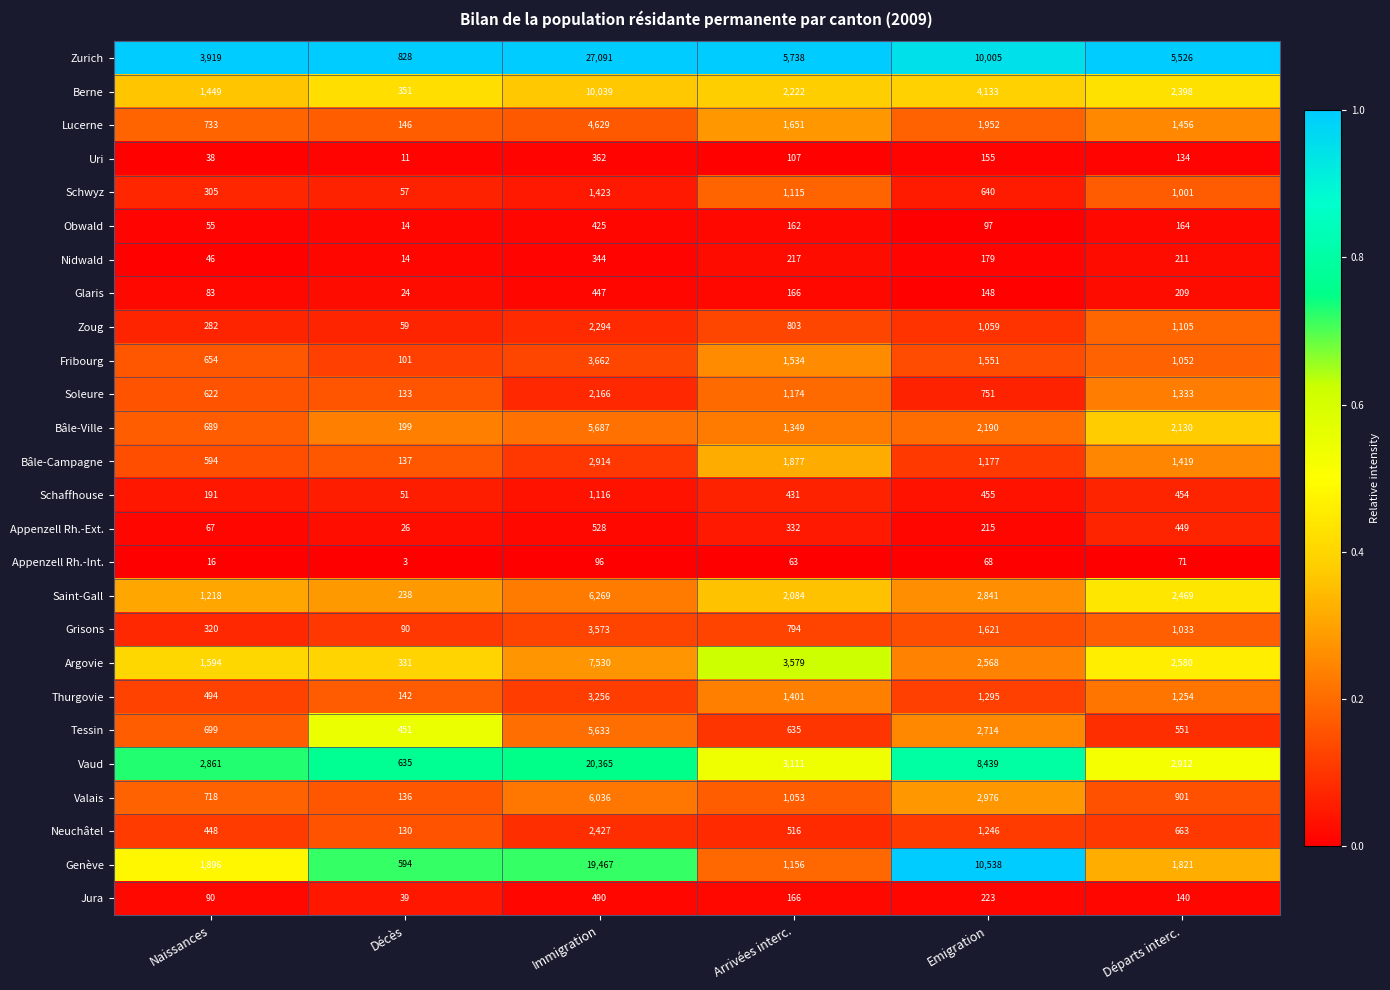

The value of Uri at Immigration is 471. True or false?

False